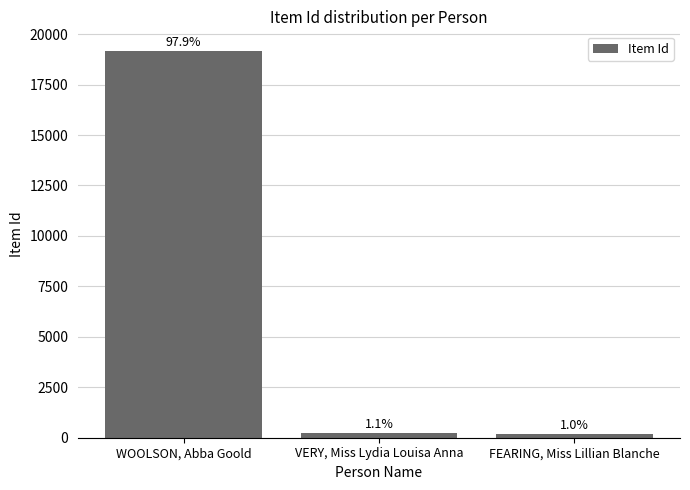

Does the chart contain any negative values?

No